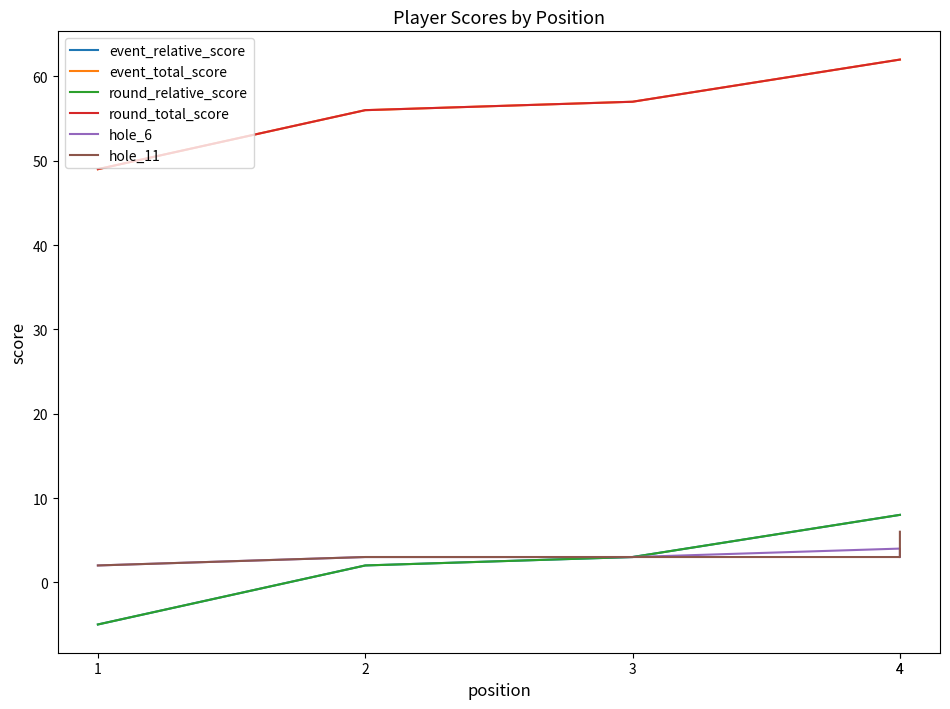

Which category has the highest value across all series?

4